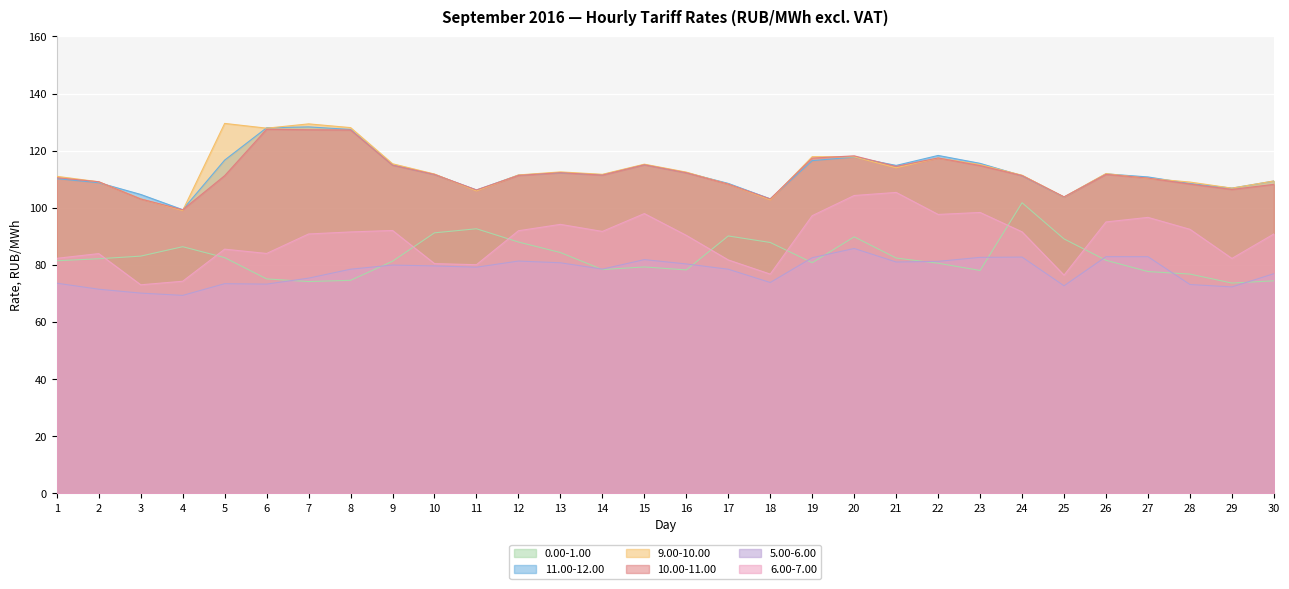

True or false: 0.00-1.00 and 6.00-7.00 intersect in this chart.

True